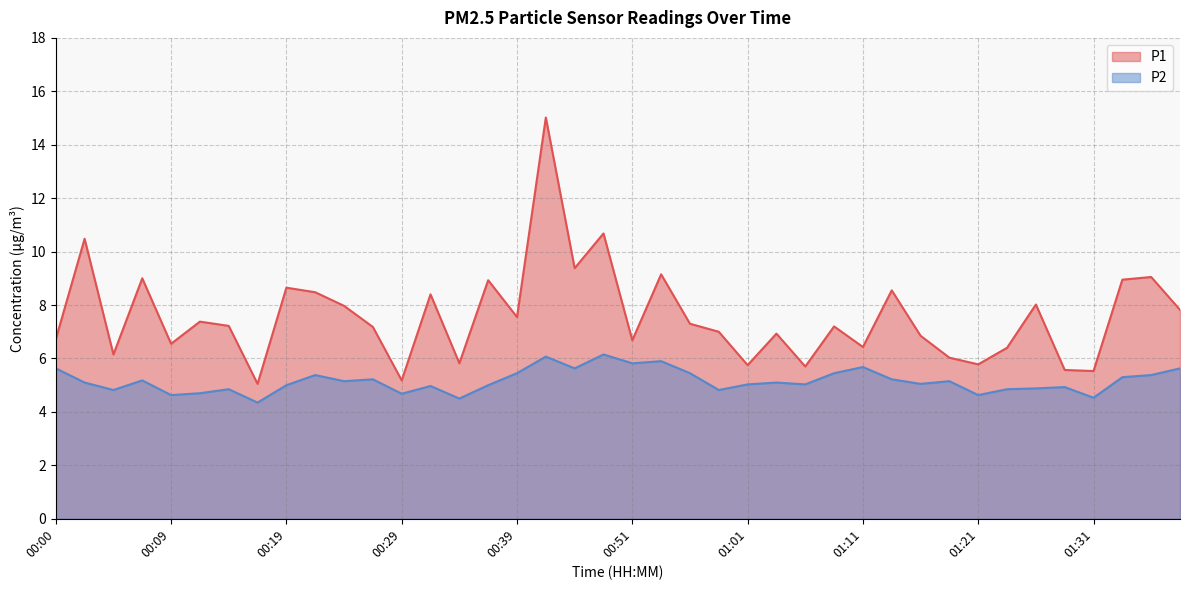

What are all the series names shown in the legend?

P1, P2